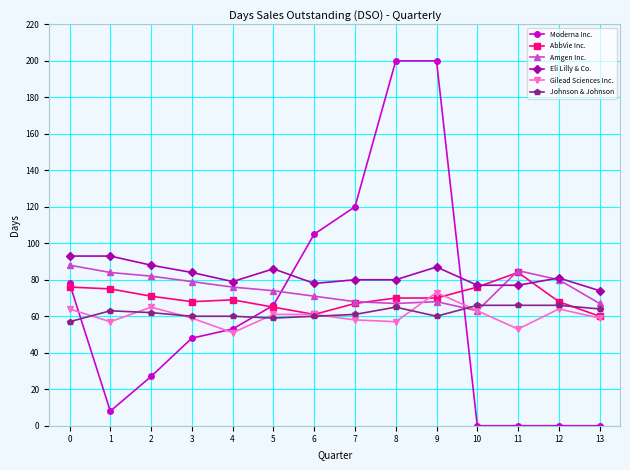

The AbbVie Inc. series shows 36 at 8. True or false?

False